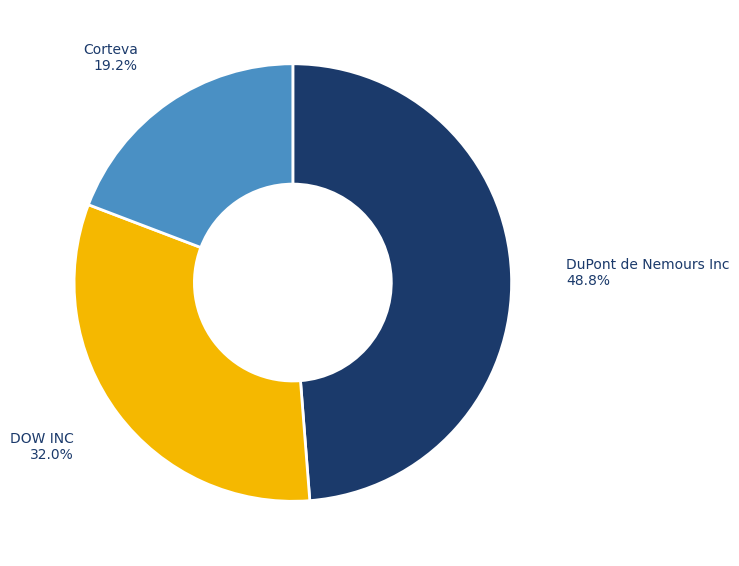

What is the largest slice in the pie chart?

DuPont de Nemours Inc